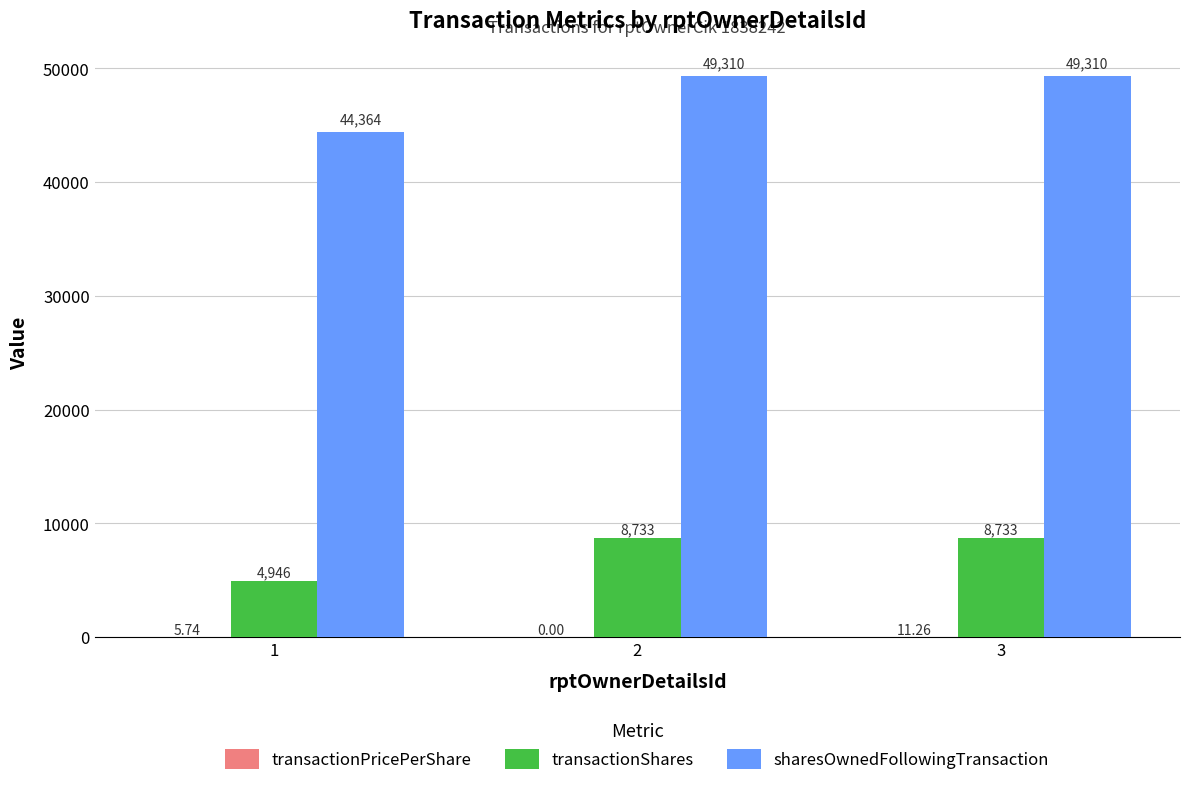

At which category is the sum across all series the highest?

3